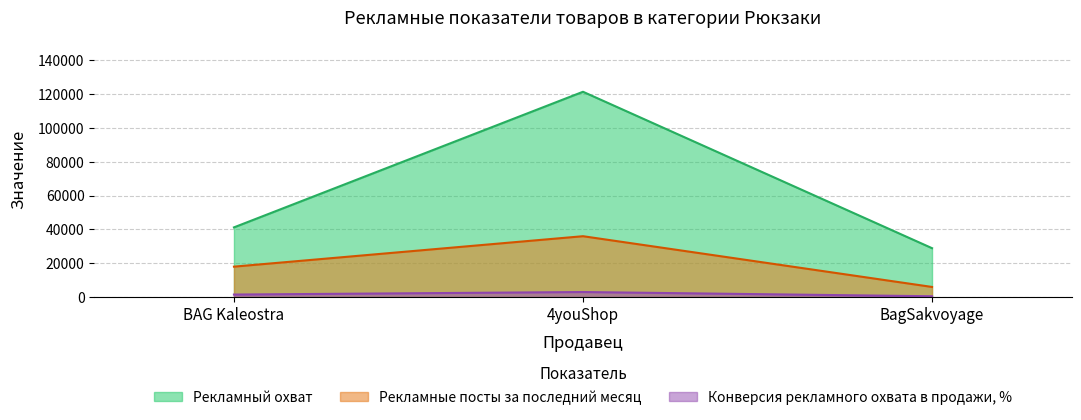

What is the sum of the Рекламные посты за последний месяц values at 4youShop and BagSakvoyage?

42000